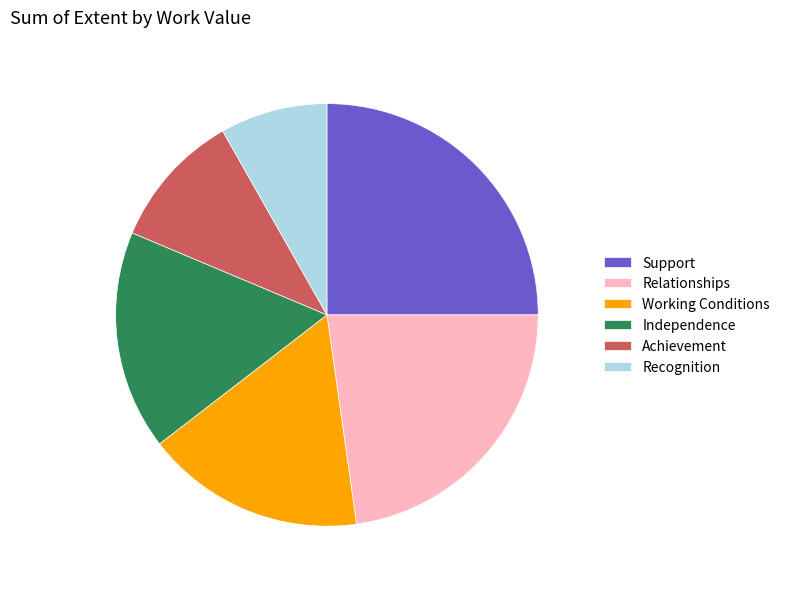

Does Achievement account for over 50% of the chart?

No